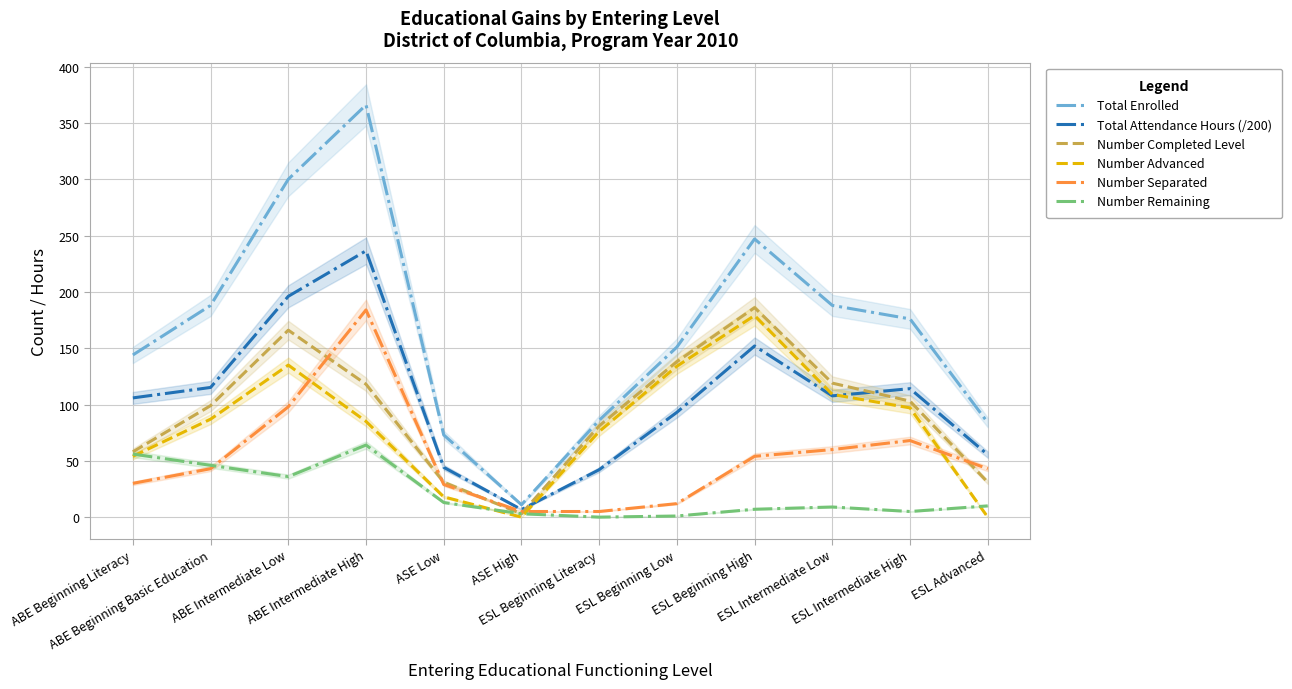

What is the difference between the highest and lowest values at ESL Beginning Literacy?

86.0